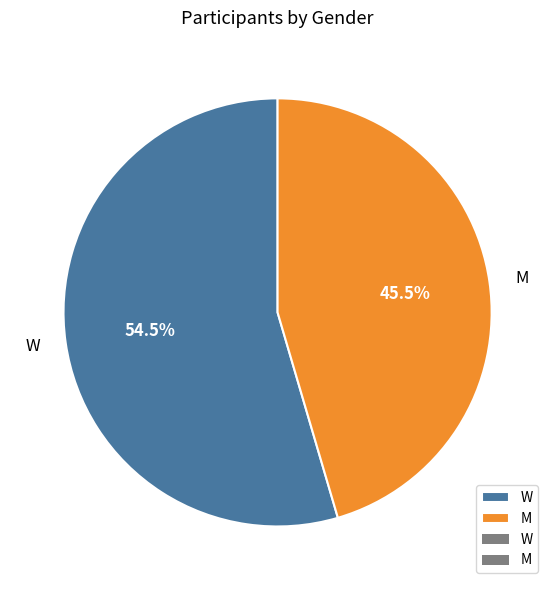

Do W and M together represent more than half of the pie?

Yes